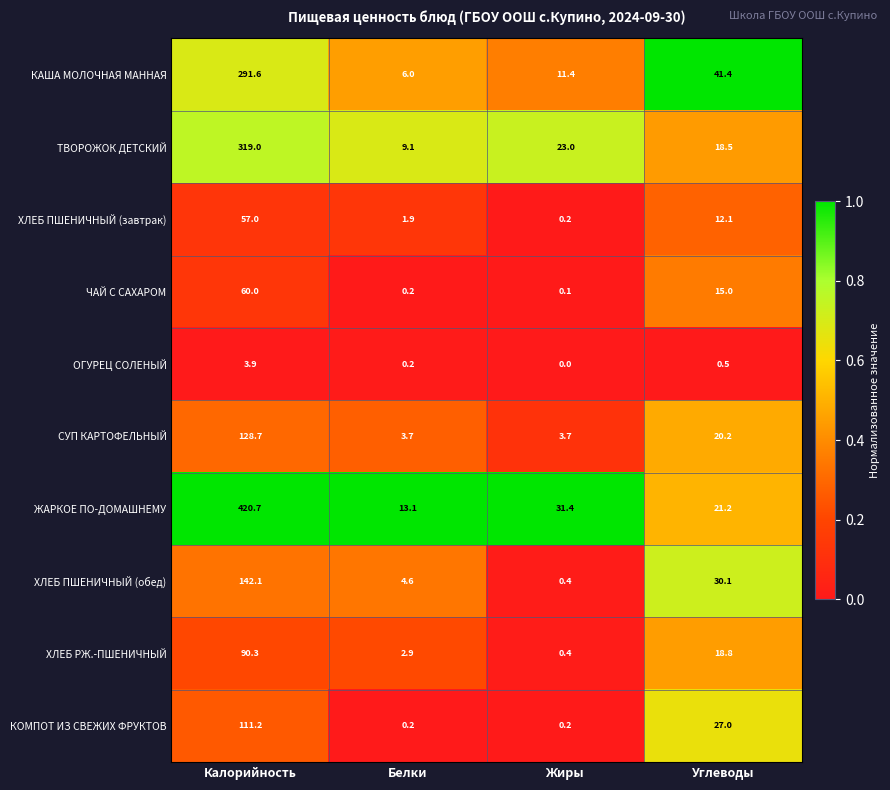

What is the sum of all ТВОРОЖОК ДЕТСКИЙ values?

369.6